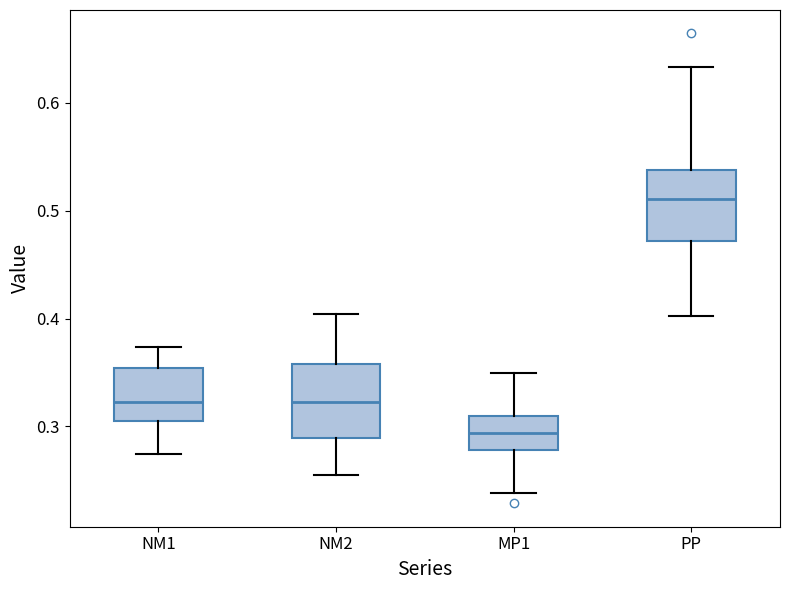

Reading left to right, read every box against the y-axis: the position of its median line, the range the box covers, and the ends of its whiskers. The values are not printed on the chart, so give them approximately, as read against the axis.

NM1: median 0.32, box 0.30 to 0.35, whiskers 0.27 to 0.37
NM2: median 0.32, box 0.29 to 0.36, whiskers 0.25 to 0.40
MP1: median 0.29, box 0.28 to 0.31, whiskers 0.24 to 0.35
PP: median 0.51, box 0.47 to 0.54, whiskers 0.40 to 0.63